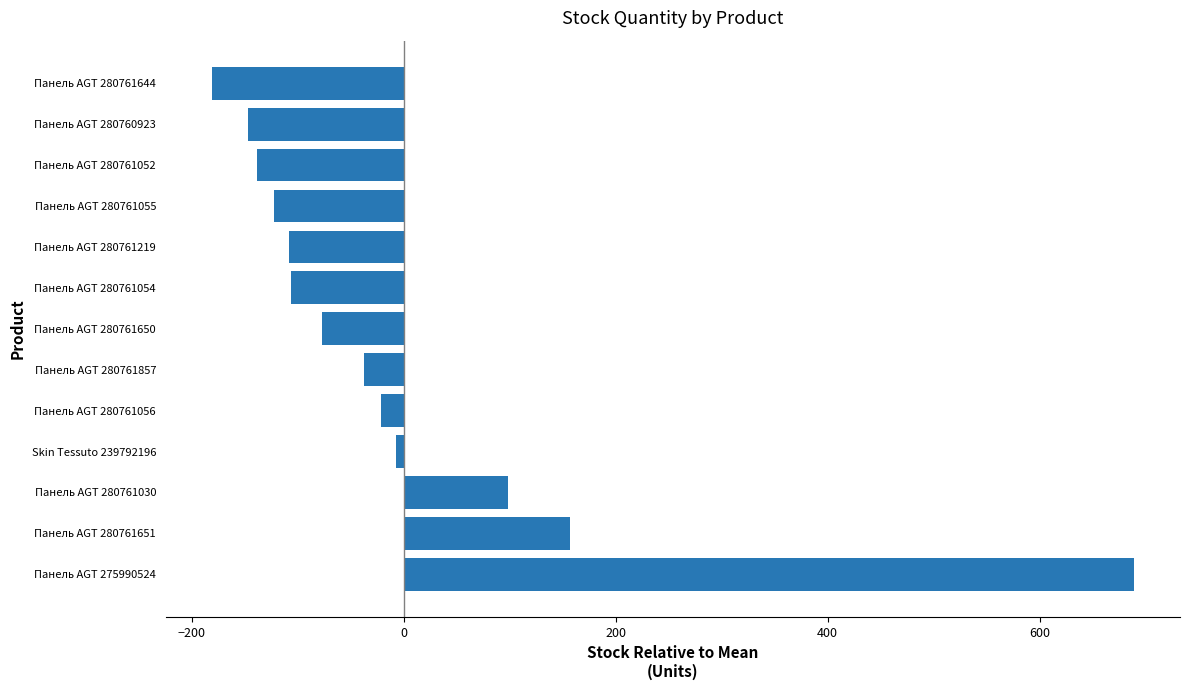

How many bars are there in total?

13